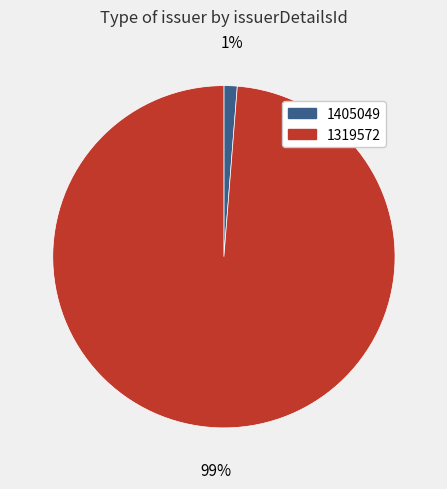

Is it true that 1319572 is 85% of the pie?

False